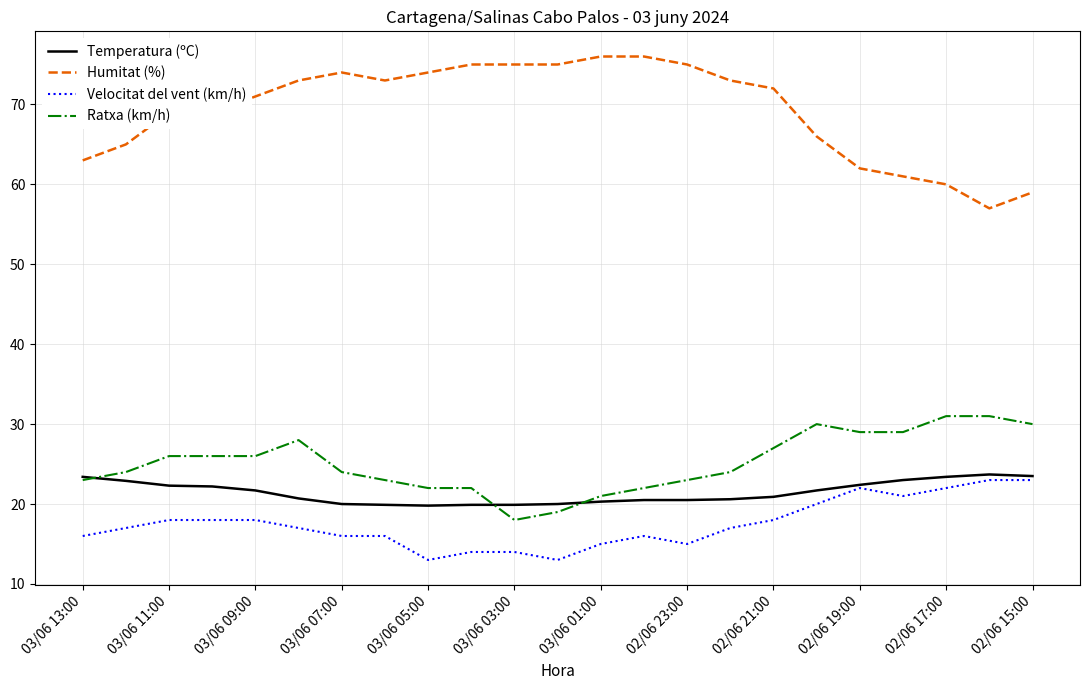

What is the smallest value displayed?

13.0